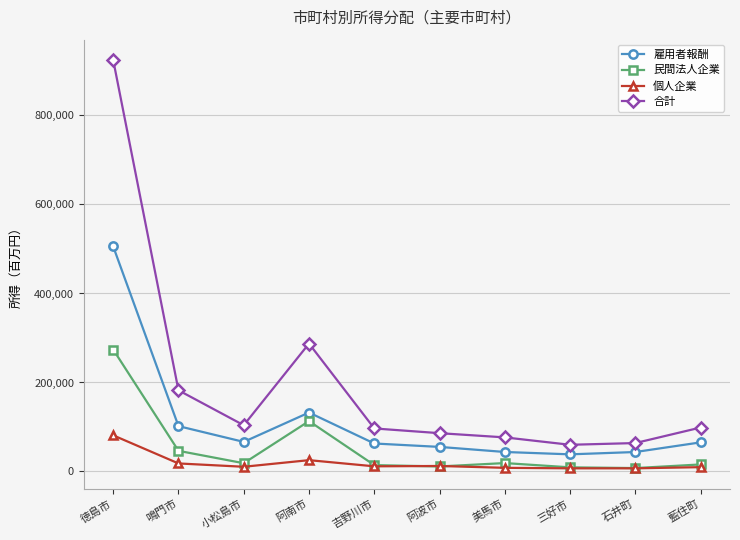

At which category does 民間法人企業 reach its first local valley?

小松島市